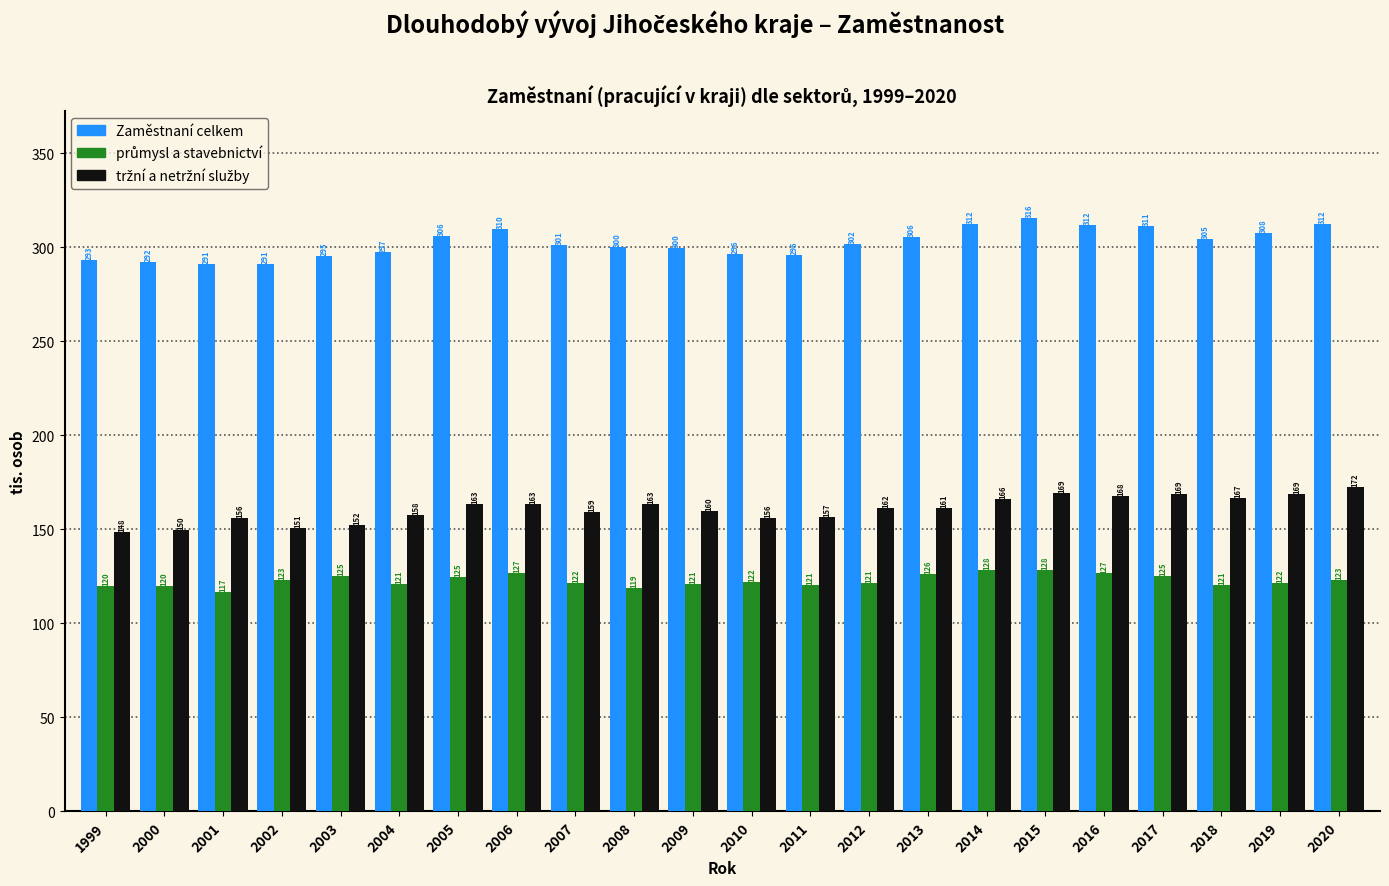

True or false: Zaměstnaní celkem has a value of 304.6 at 2018.

True